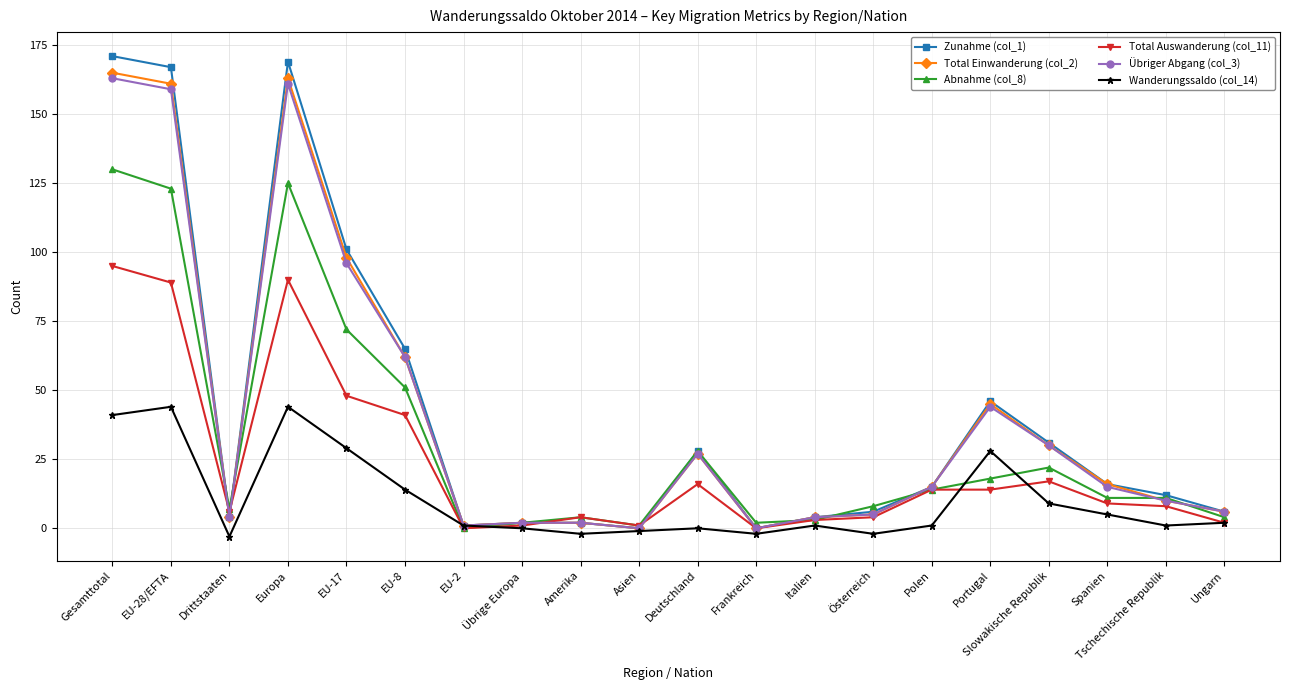

Where does the Total Einwanderung (col_2) series first go above 15?

Gesamttotal